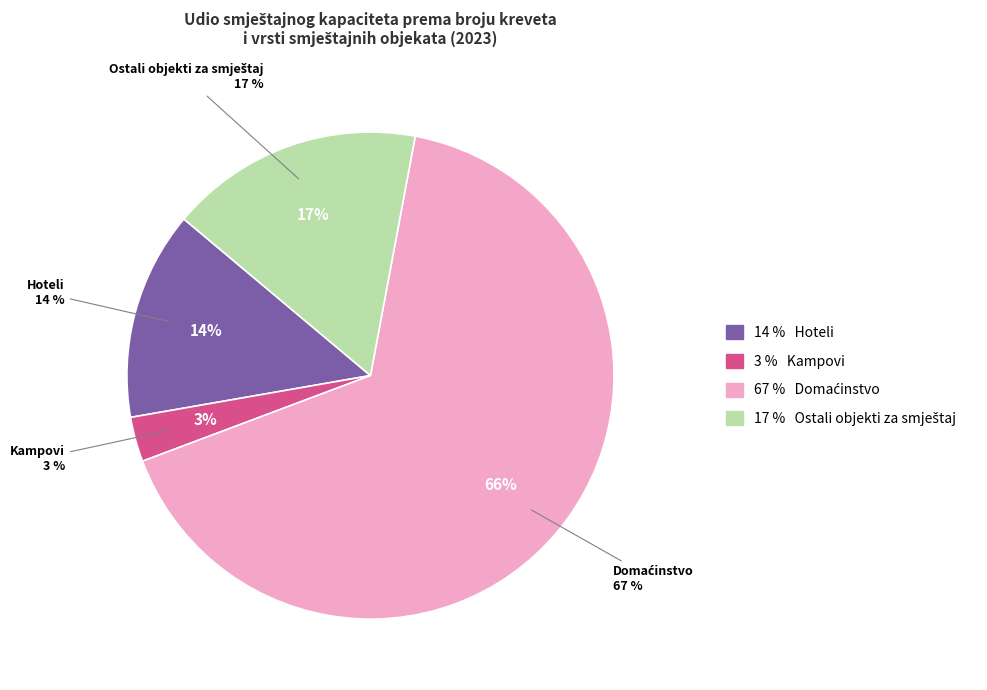

To the nearest percent, what is the difference between the Hoteli and Ostali objekti za smještaj slice percentages?

3%